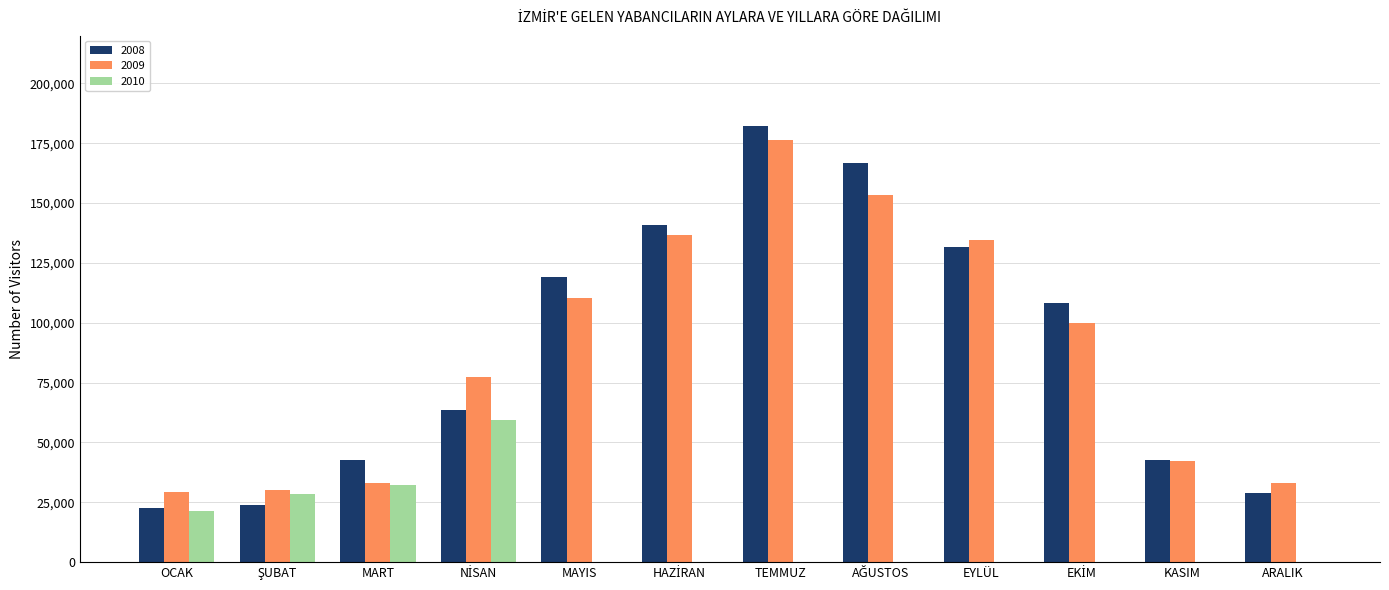

What is the maximum value shown in the chart?

182385